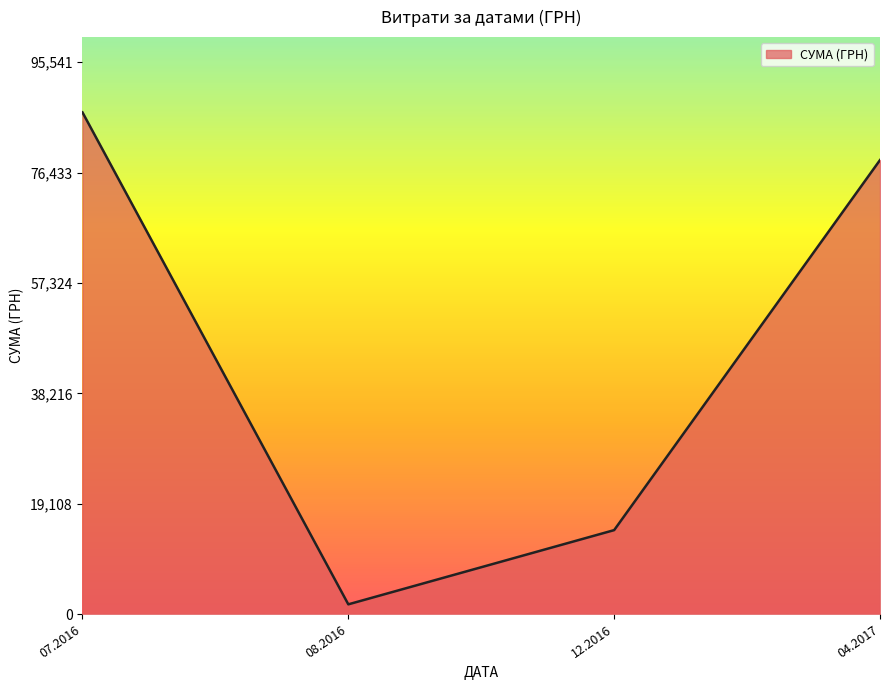

What is the average value?

45416.6